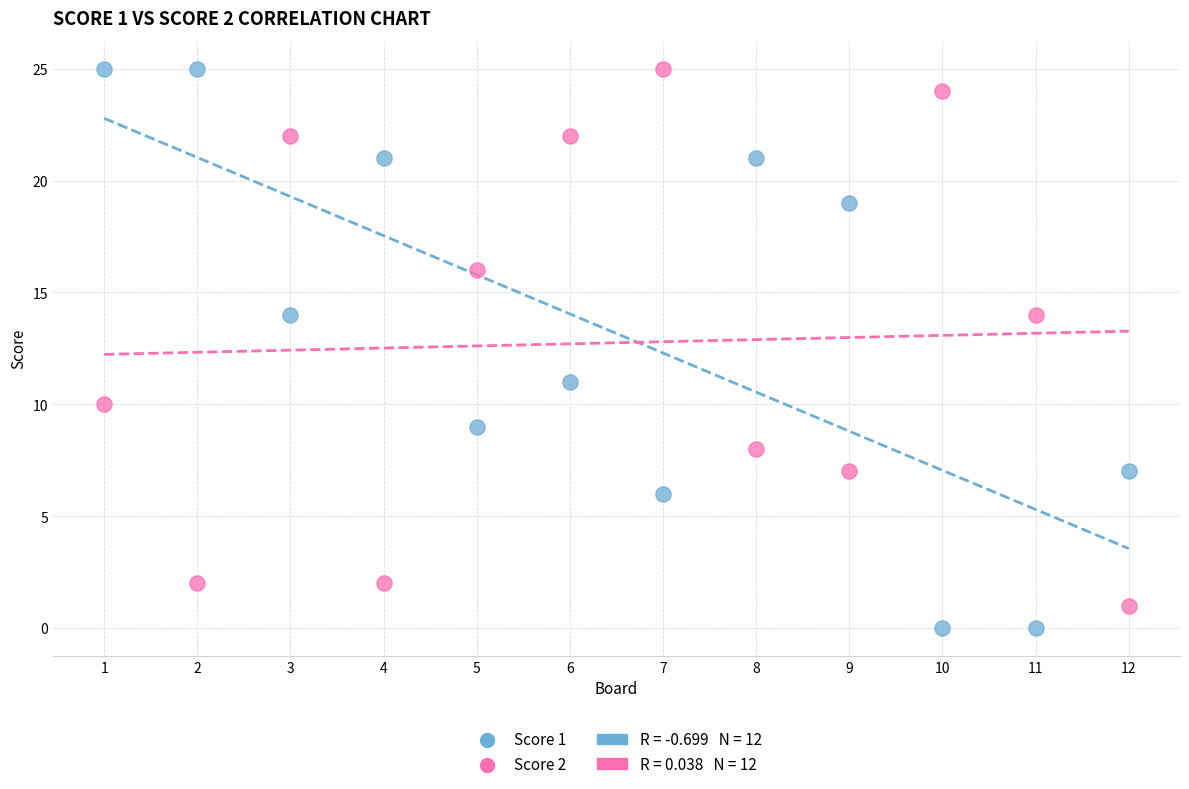

What is the X range (max minus min) for the scatter plot?

11